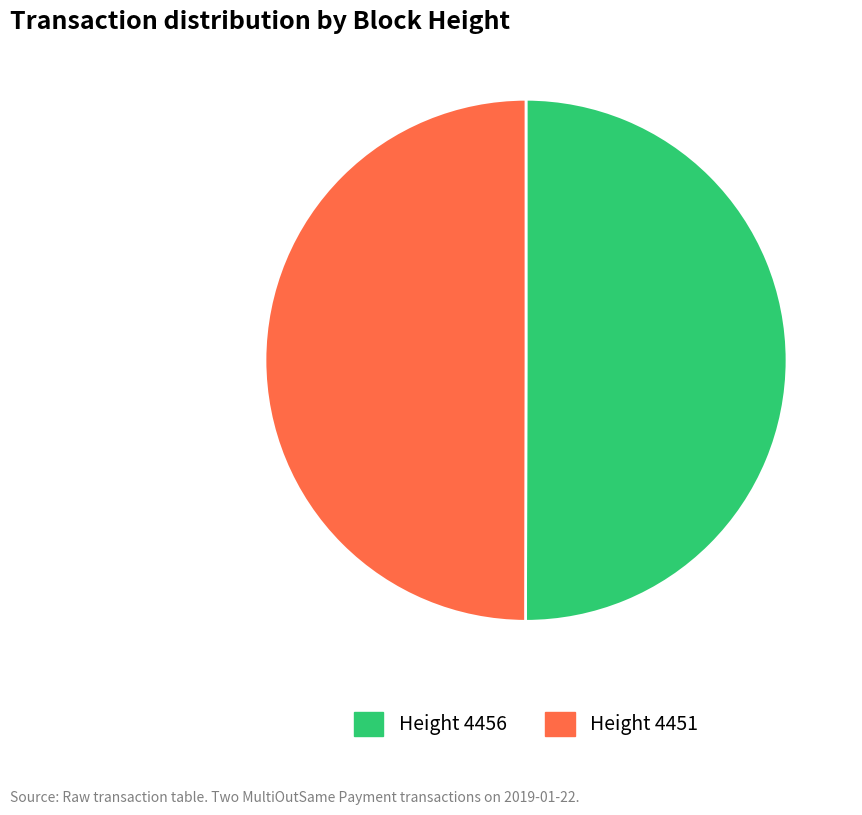

To the nearest percent, what is the average slice percentage?

50%